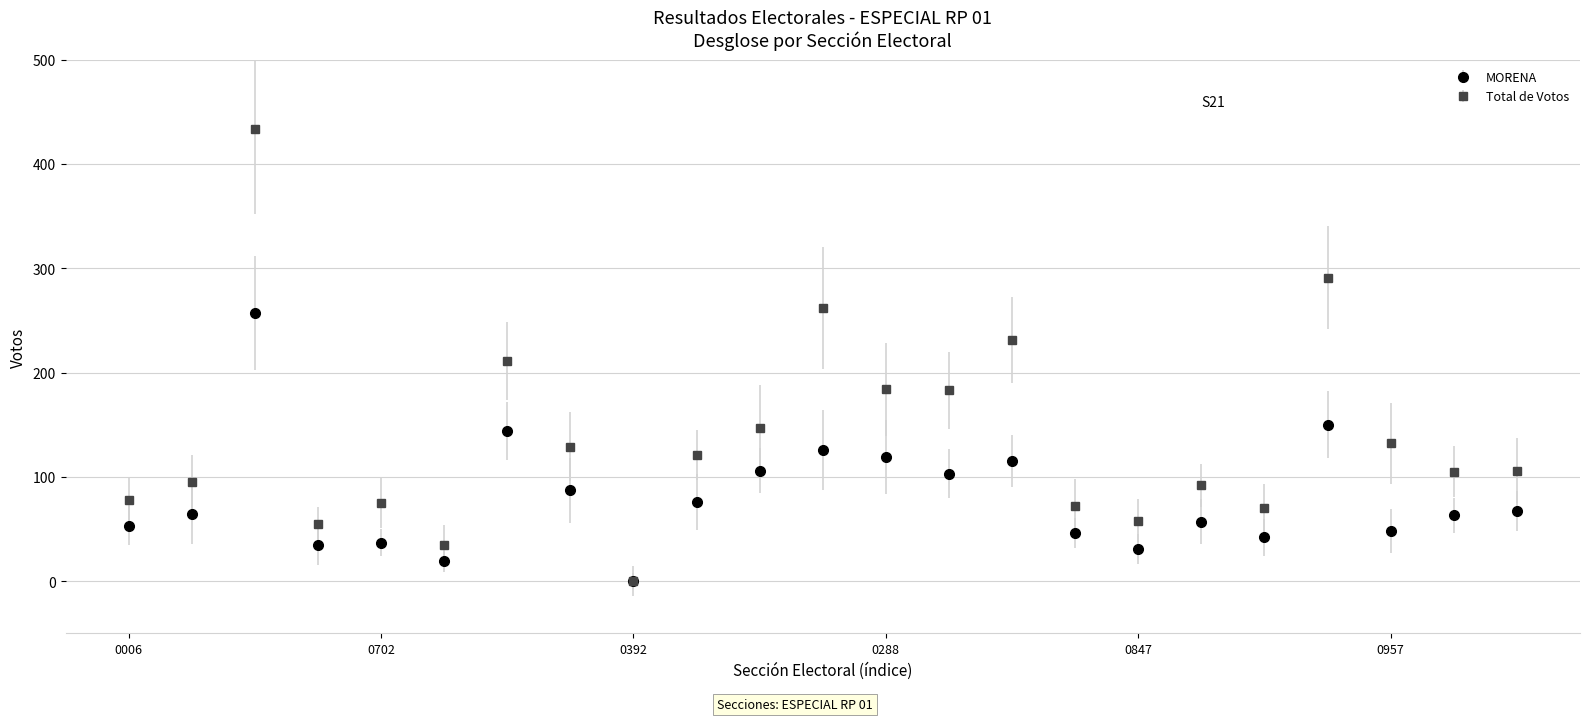

Which series has the largest total across all categories?

Total de Votos